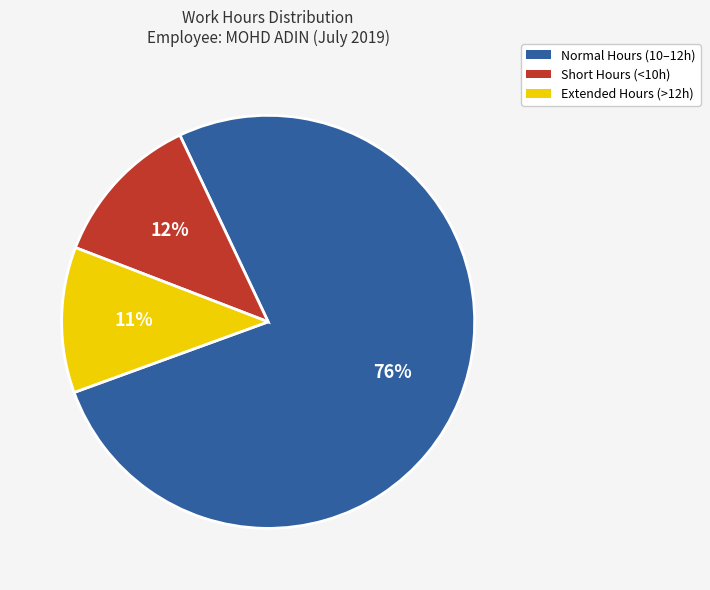

How many slices are in this pie chart?

3